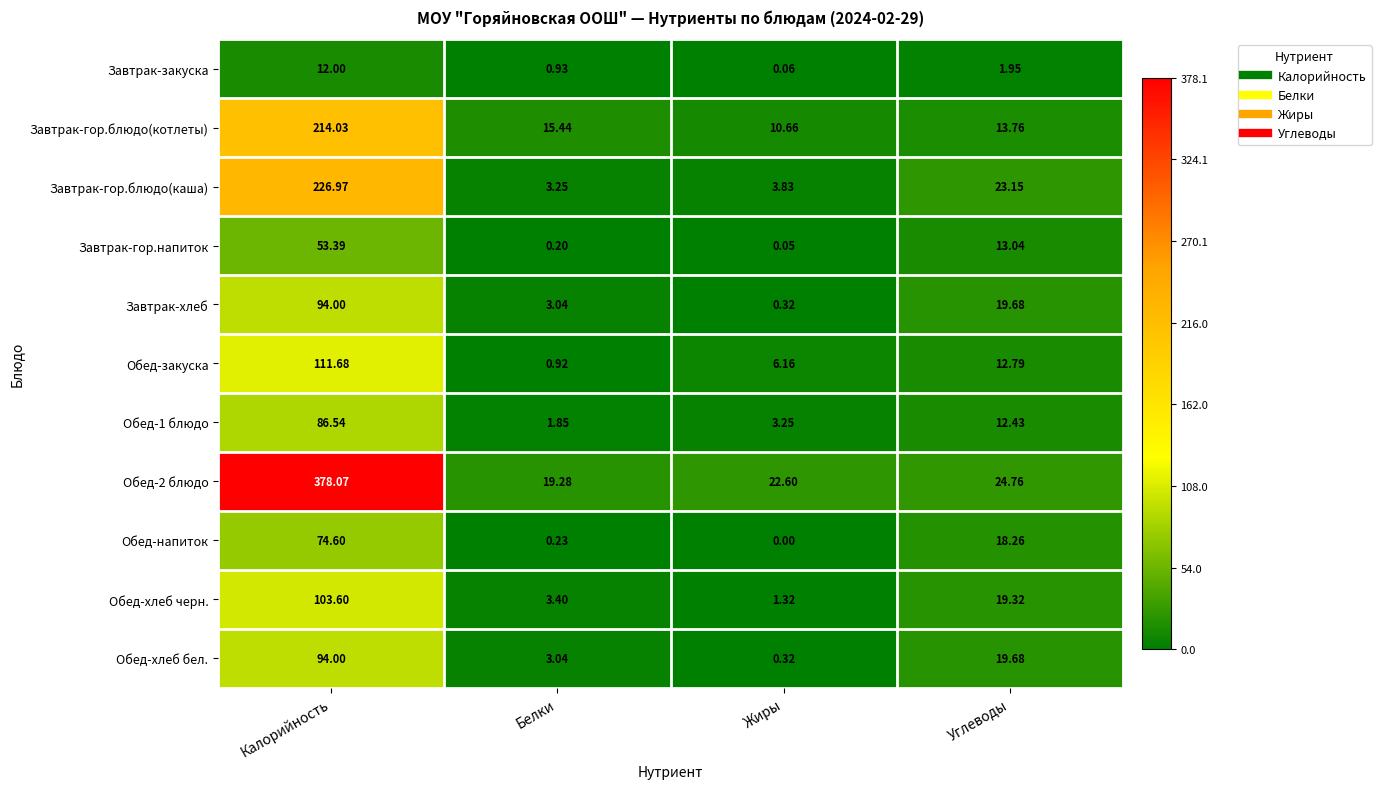

At which label does Обед-закуска reach its minimum?

Белки